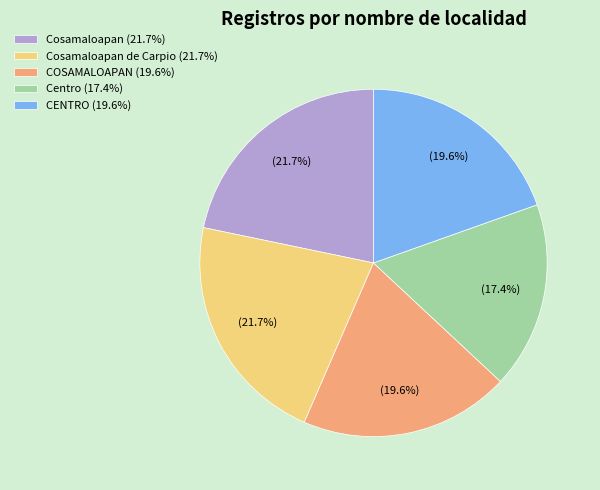

What is the ratio of the value at COSAMALOAPAN (19.6%) to the value at Cosamaloapan de Carpio (21.7%)?

0.9